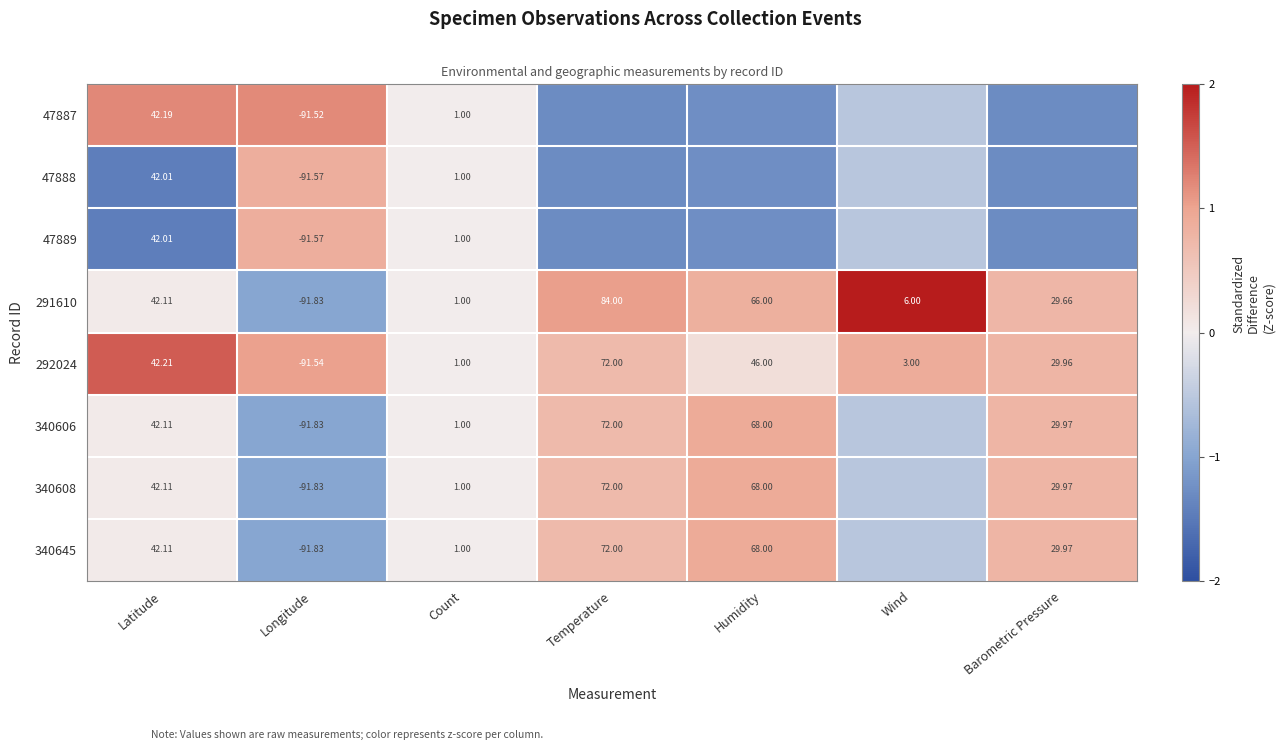

How many categories are shown in the chart?

7